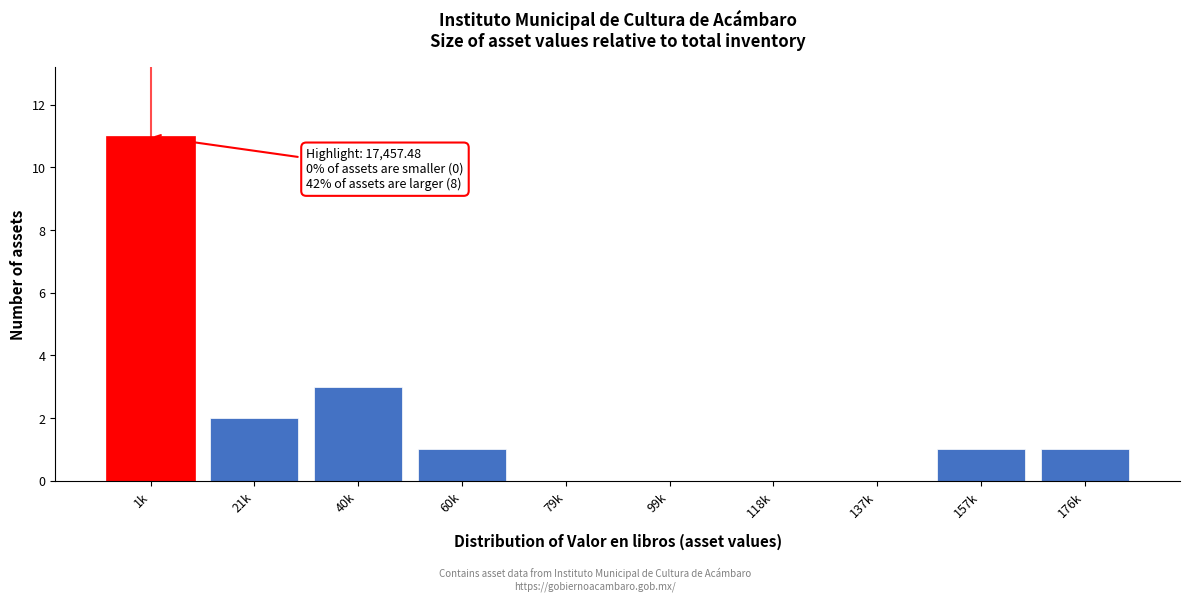

Reading right to left, what are all the values shown in this chart?

176k=1	157k=1	137k=0	118k=0	99k=0	79k=0	60k=1	40k=3	21k=2	1k=11